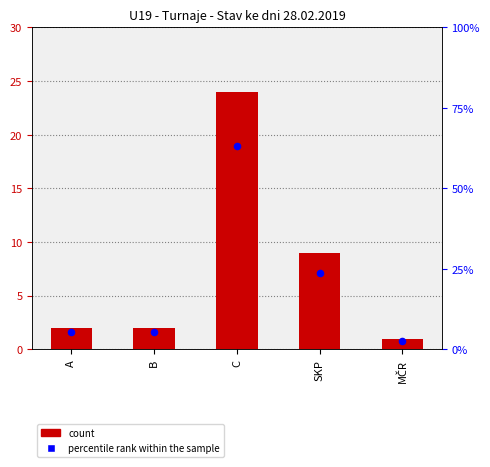

What are all the series names shown in the legend?

count, percentile rank within the sample